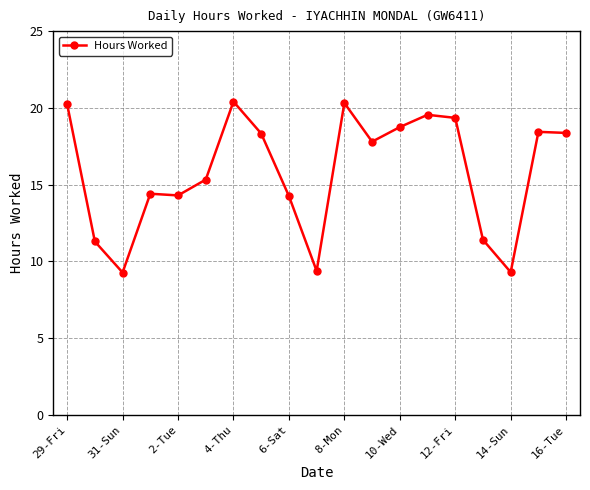

What is the value of the 9th point from the left?

14.3